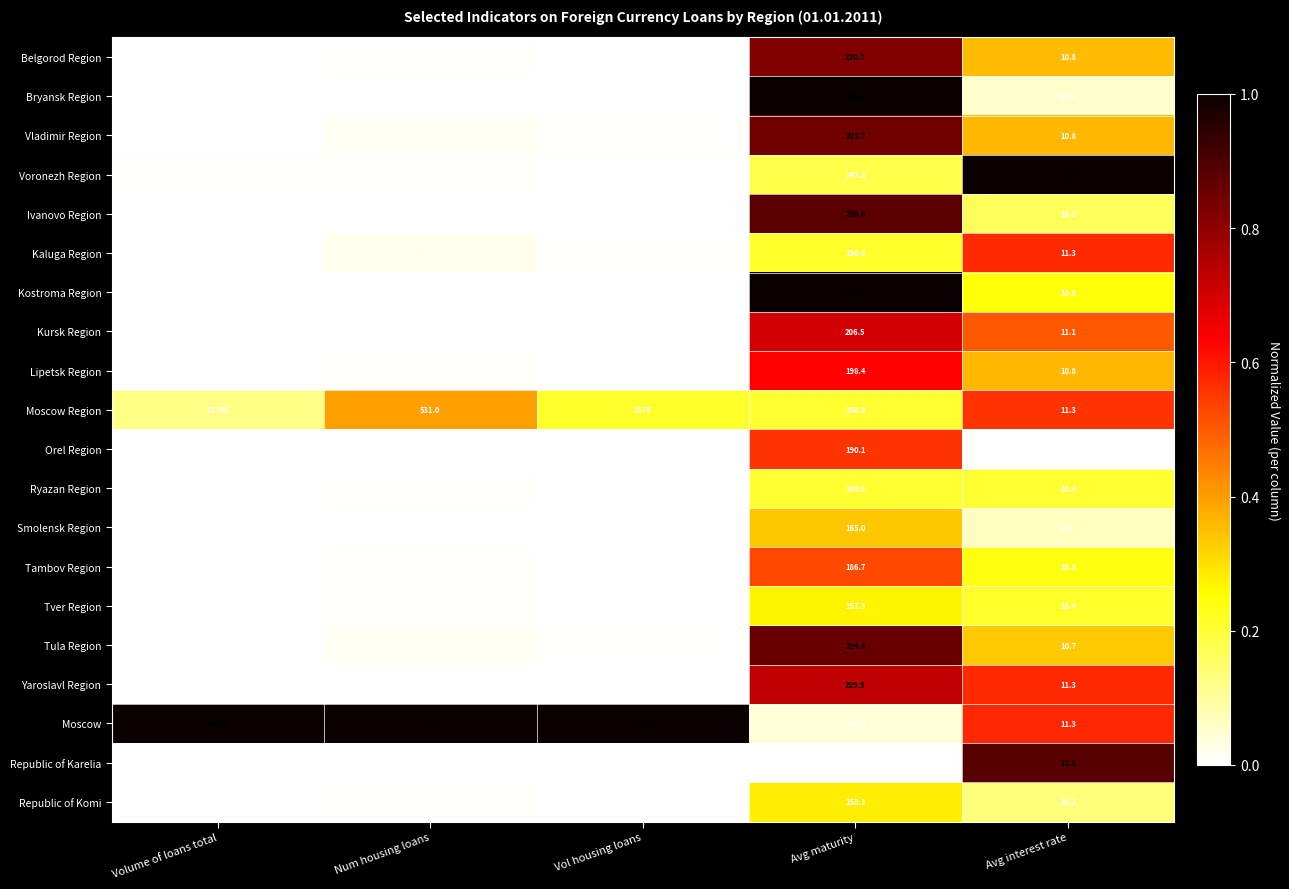

Where does the Tula Region series first go above 66?

Volume of loans total